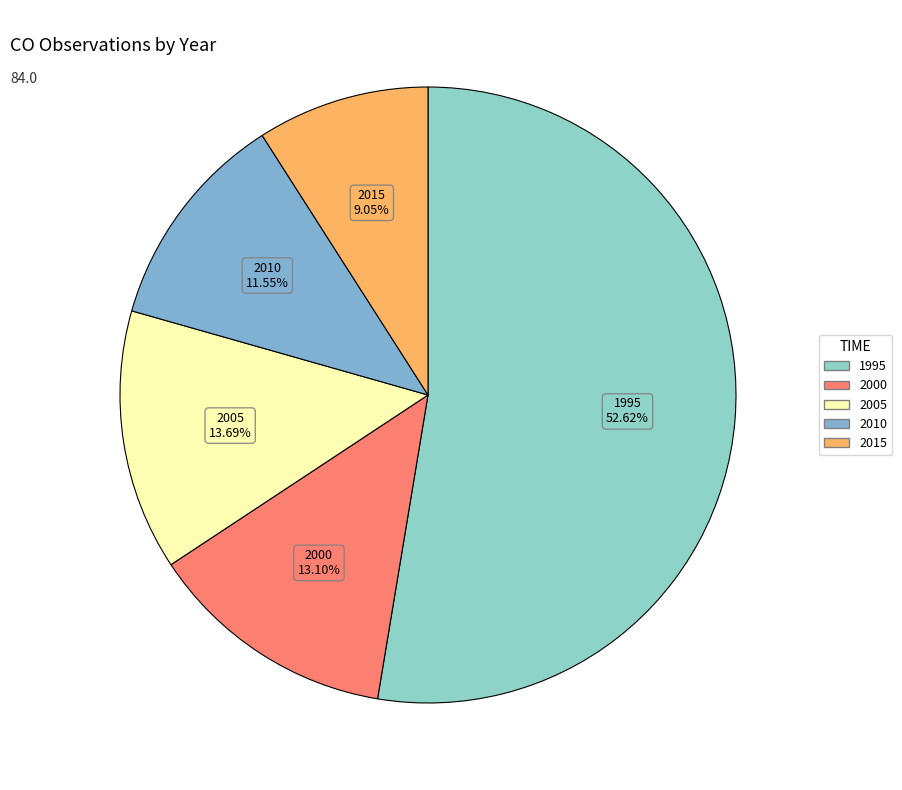

Which has a higher value, 2010 or 2005?

2005